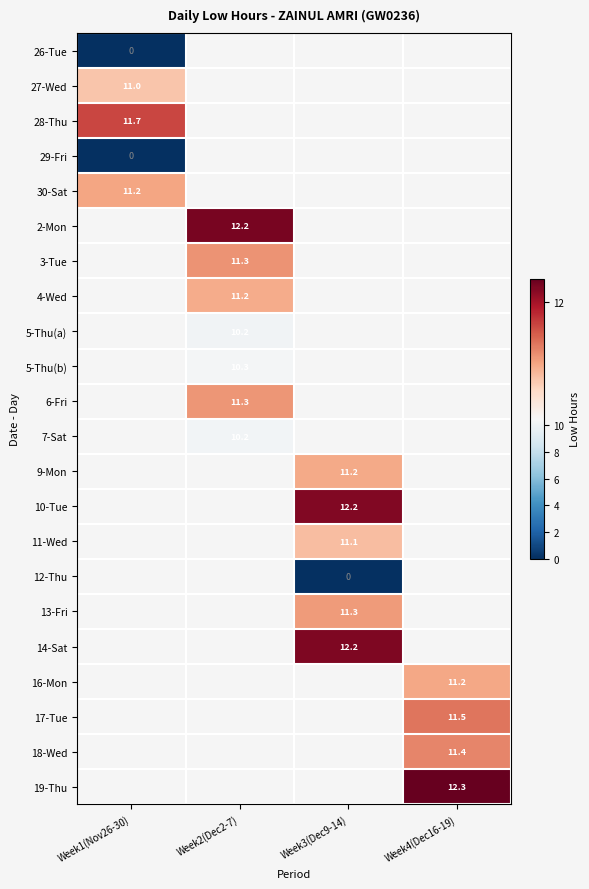

Between Week2(Dec2-7) and Week4(Dec16-19), which is larger?

Week4(Dec16-19)